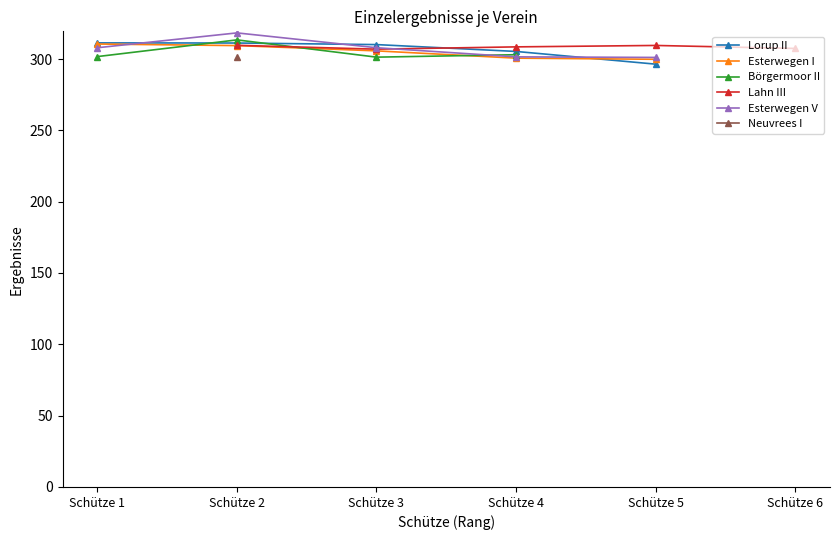

At how many categories does at least one series exceed 297?

6